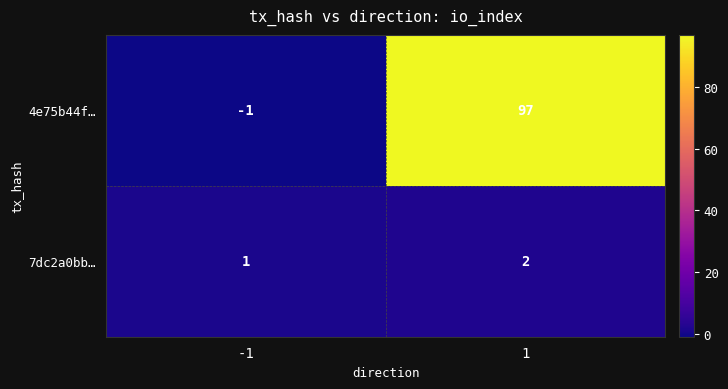

At how many categories does at least one series exceed 16?

1